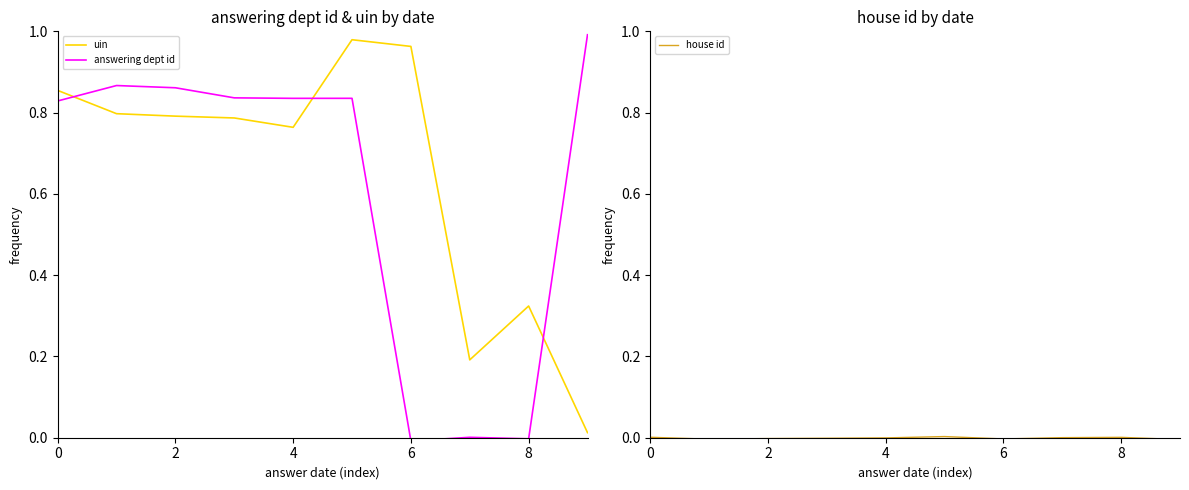

Is it true that house id equals -0.0 at 2?

True